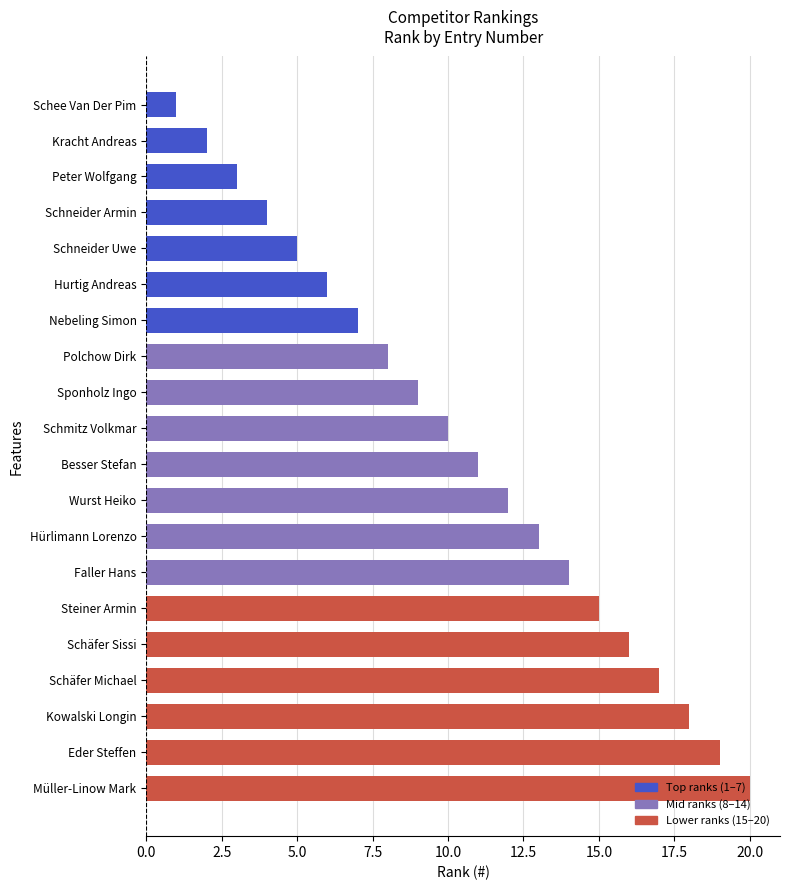

Which has a higher value, Hurtig Andreas or Schäfer Michael?

Schäfer Michael